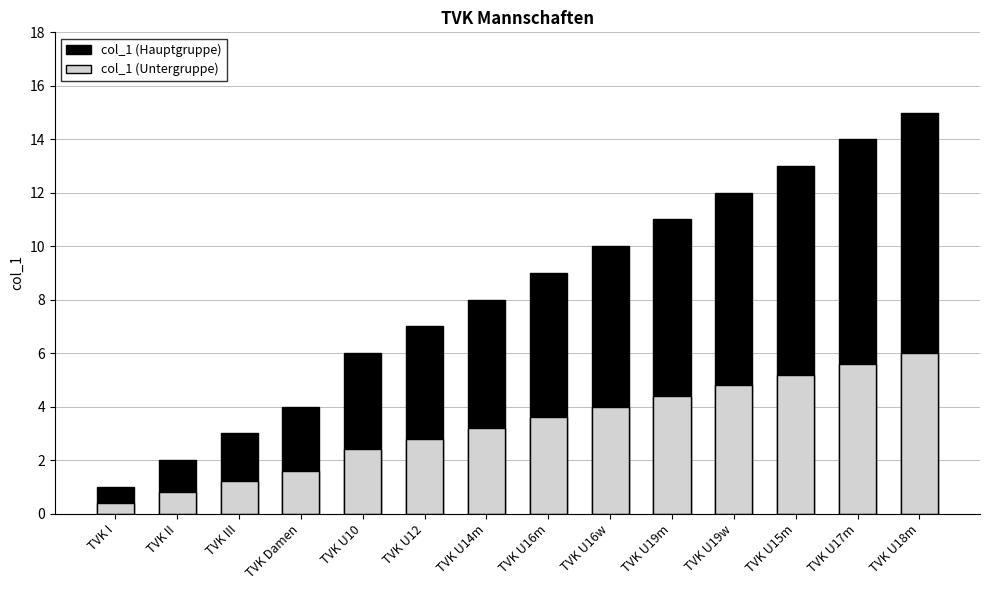

At which label is col_1 (Untergruppe) closest to 3?

TVK U12